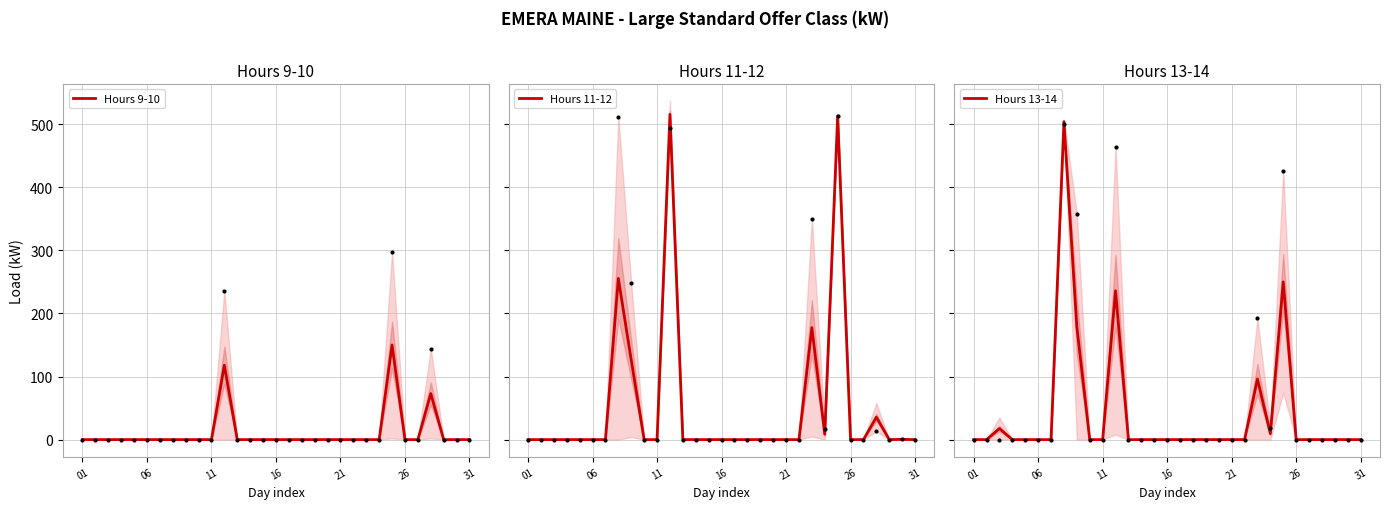

Which series has the largest total across all categories?

Hours 11-12